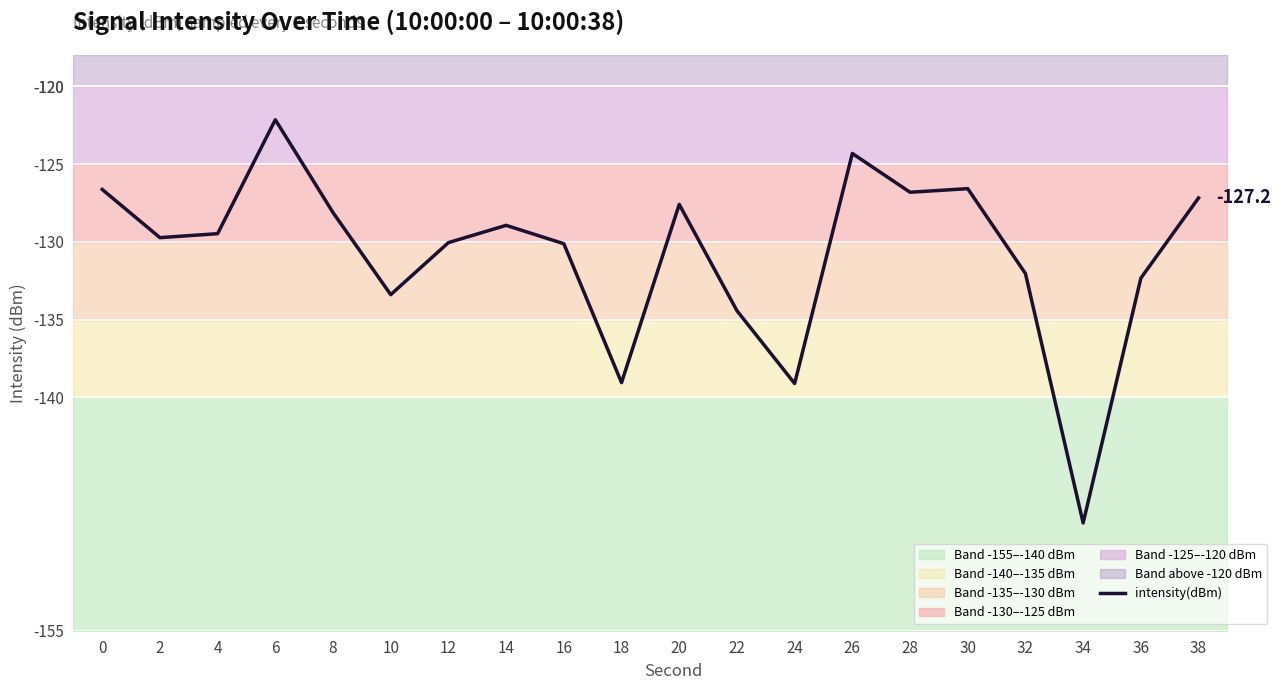

How many interior local valleys (lower than both neighbors) does the data have?

6